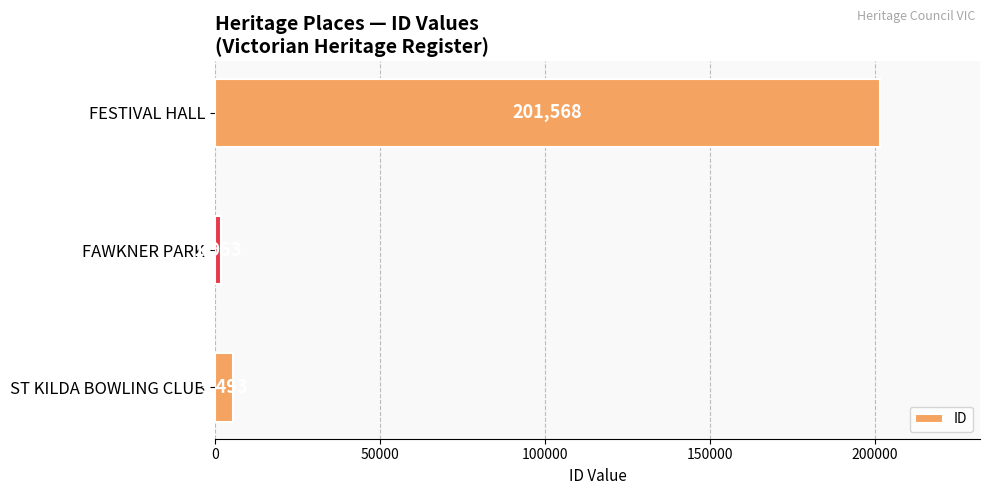

How many bars are there in total?

3